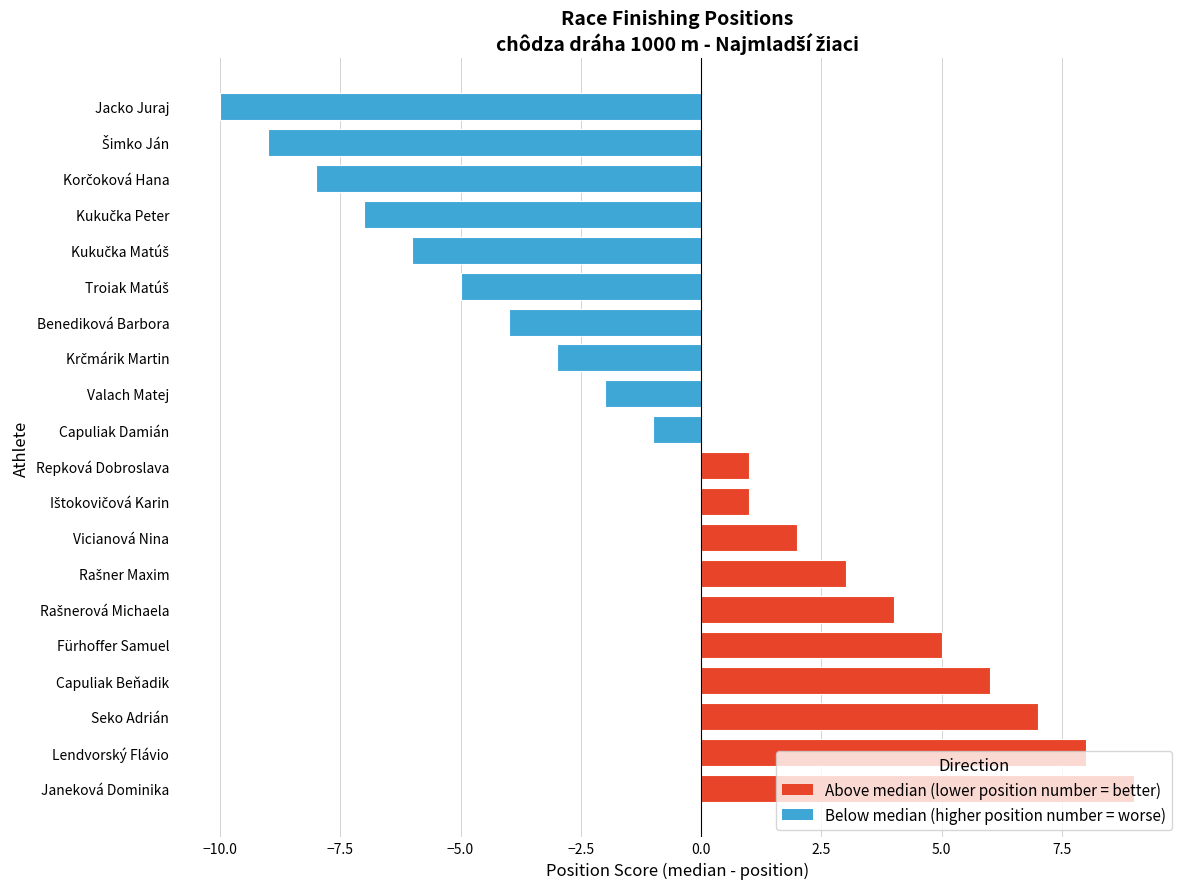

What is the difference between the maximum and minimum values?

19